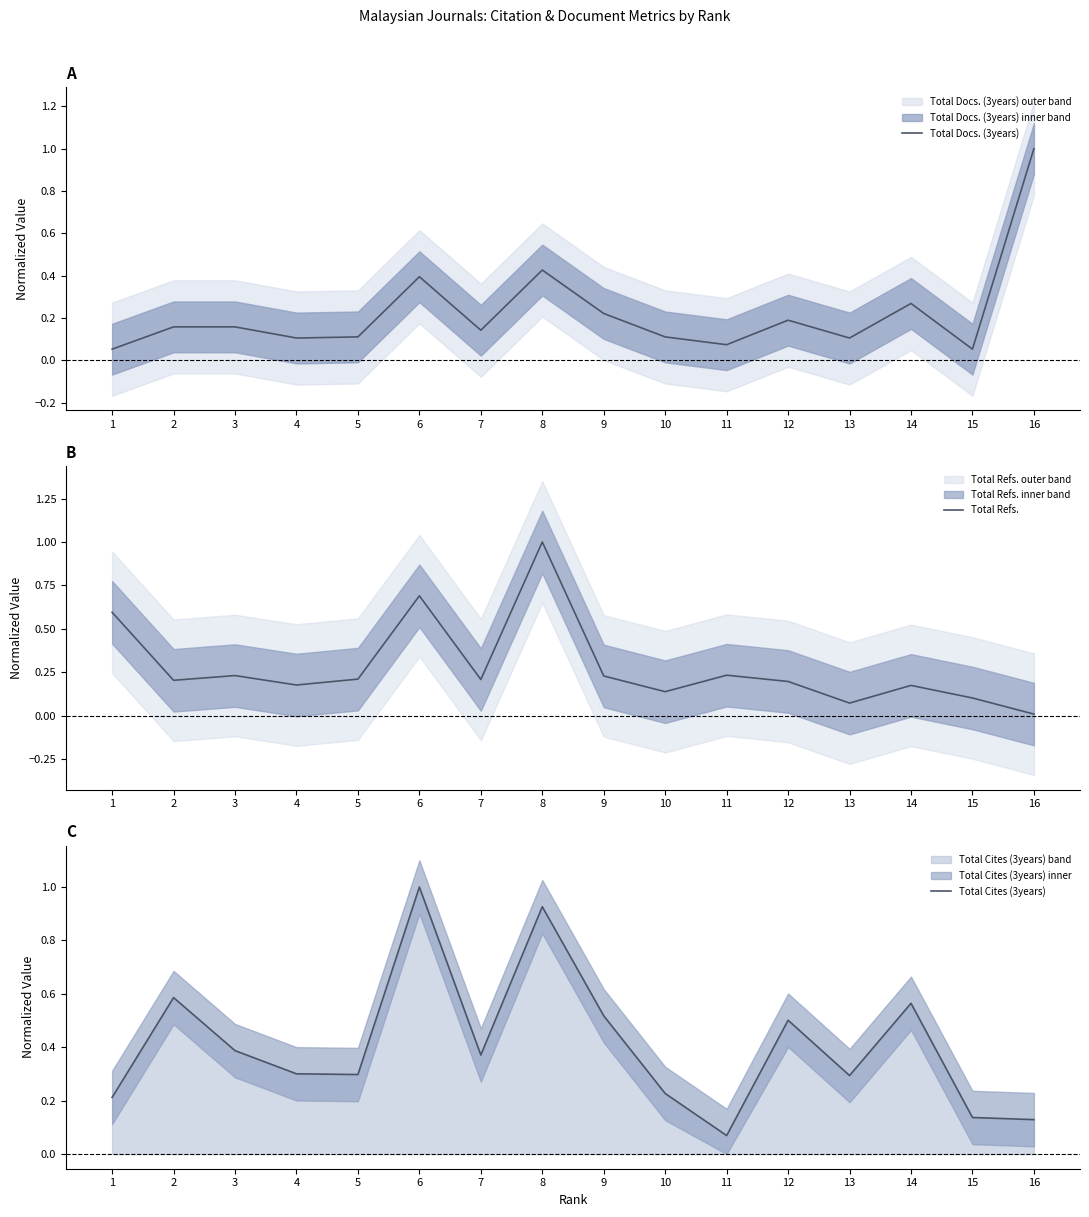

What is the value of the Total Docs. (3years) point at the 3rd from the left?

0.2